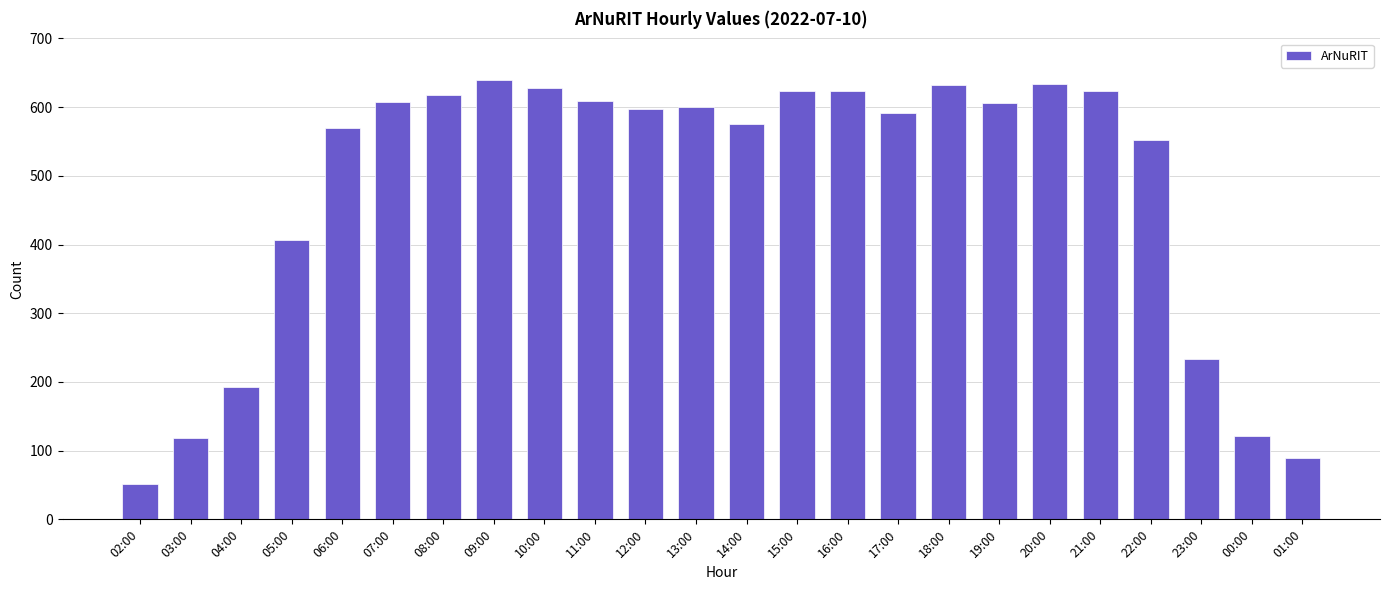

What is the minimum value shown in the chart?

52